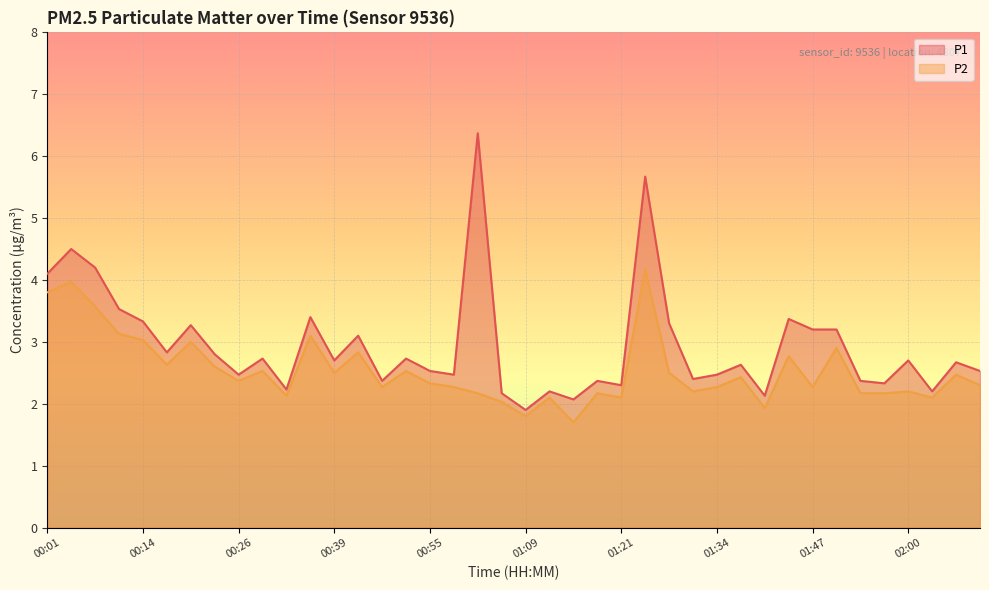

What is the average value of the P1 series?

2.9